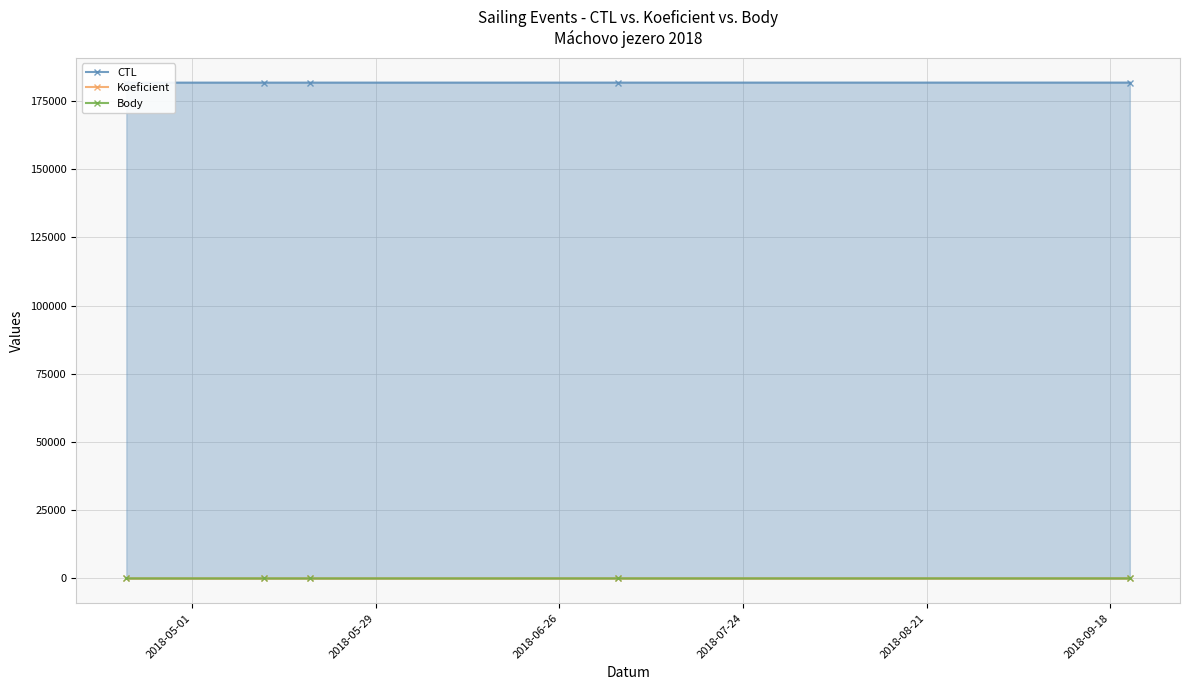

The value of Body at 2018-07-24 is 12. True or false?

True